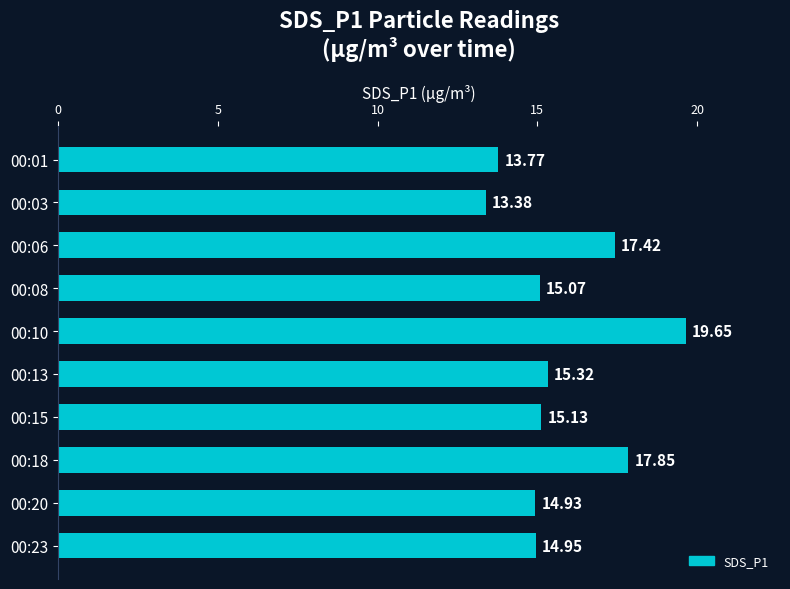

Which has a higher value, 00:10 or 00:08?

00:10